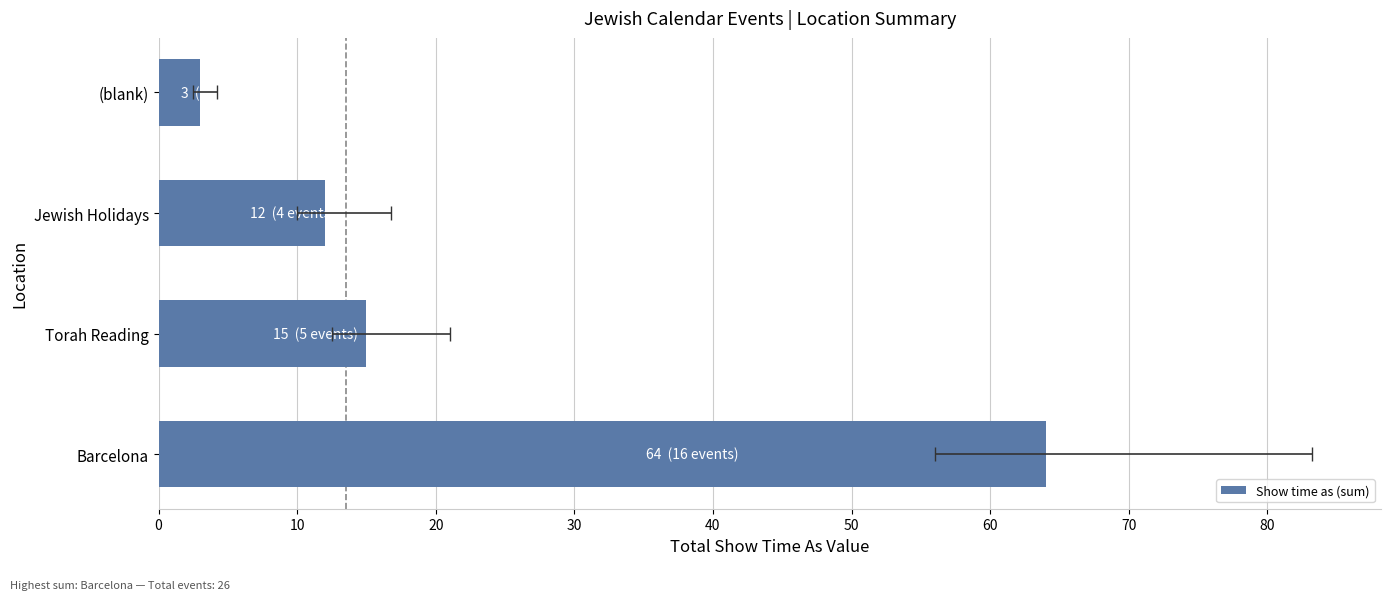

Is it true that the value at Barcelona is 44?

False